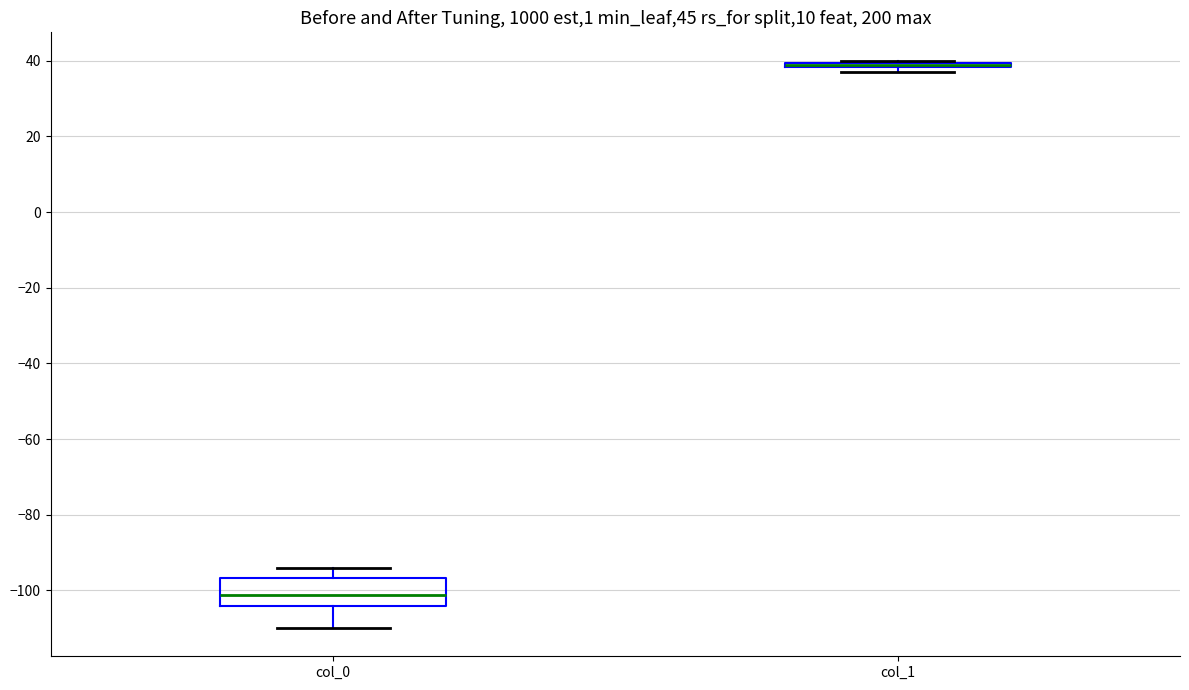

Which box is the tallest, from its lower edge to its upper edge?

col_0